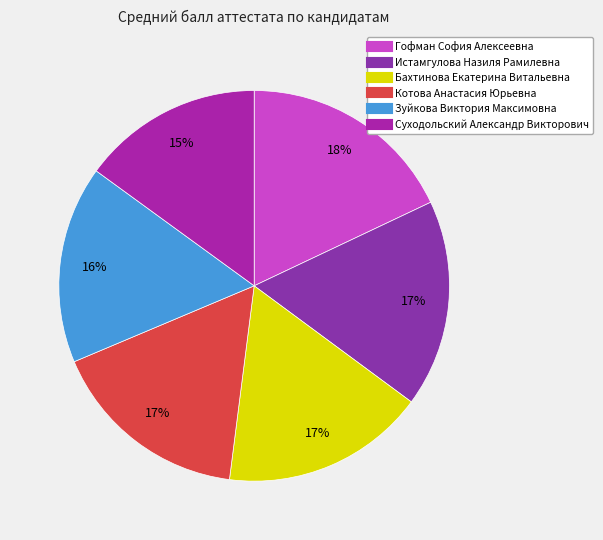

What percentage do Истамгулова Назиля Рамилевна and Зуйкова Виктория Максимовна together represent?

33.5%